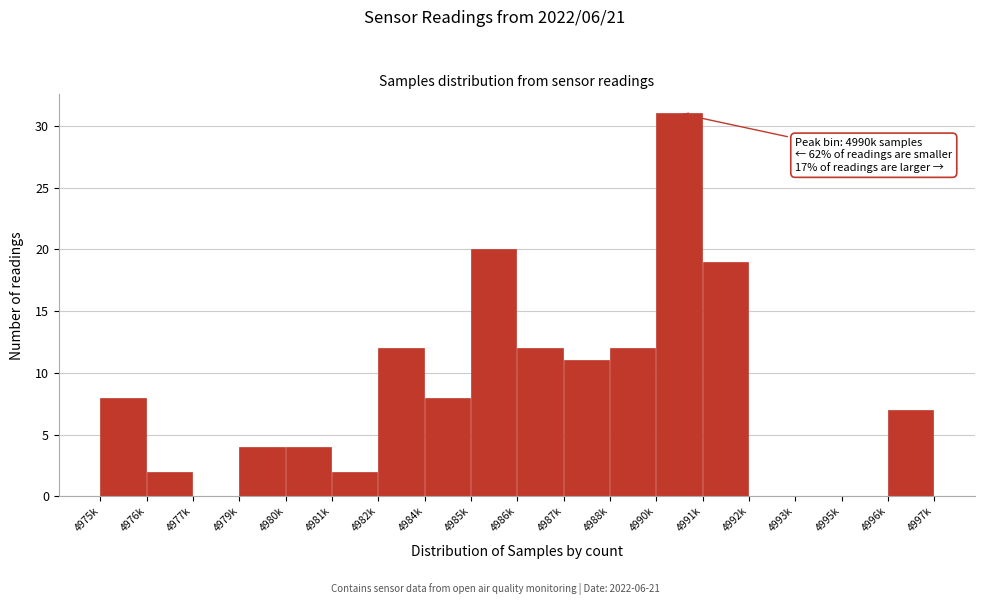

Reading right to left, what are all the values shown in this chart?

4996k=7	4995k=0	4993k=0	4992k=0	4991k=19	4990k=31	4988k=12	4987k=11	4986k=12	4985k=20	4984k=8	4982k=12	4981k=2	4980k=4	4979k=4	4977k=0	4976k=2	4975k=8